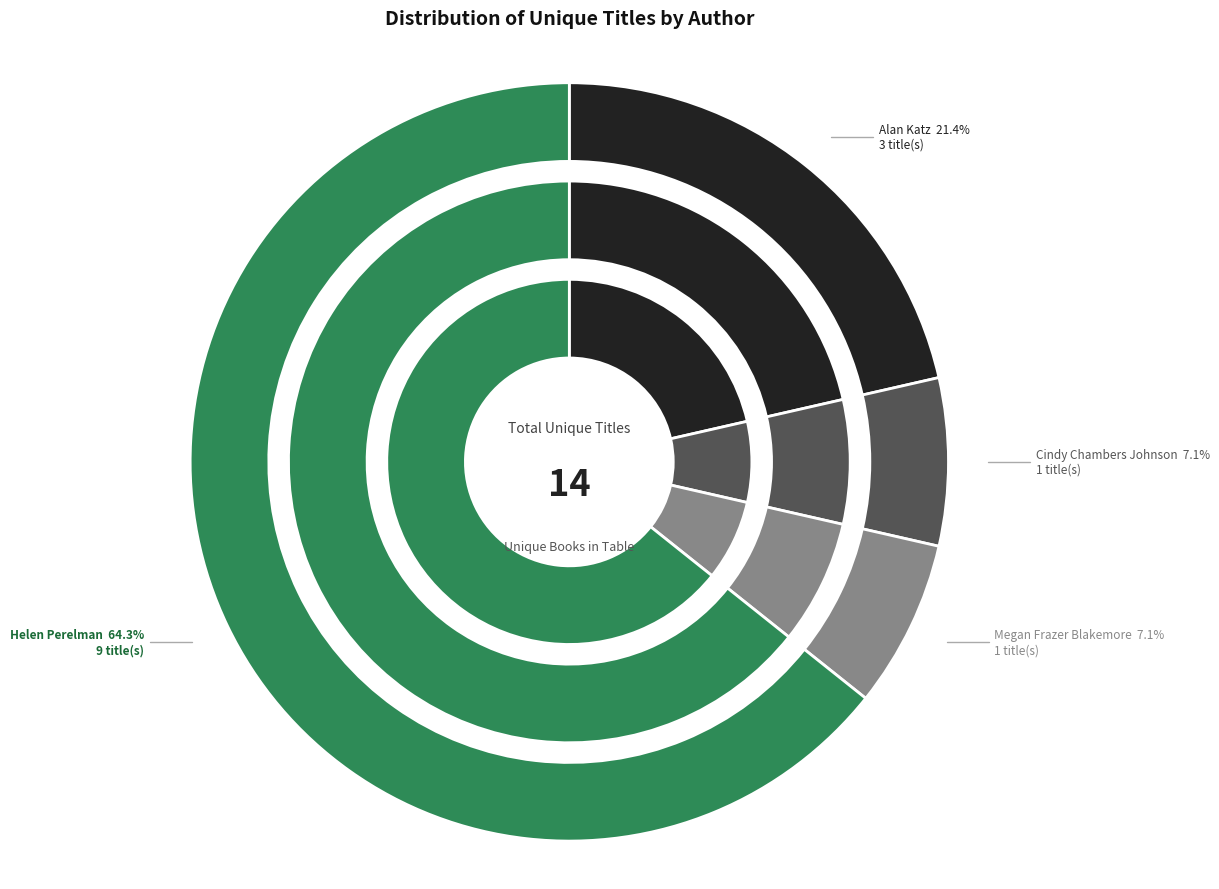

How many slices are in this pie chart?

4